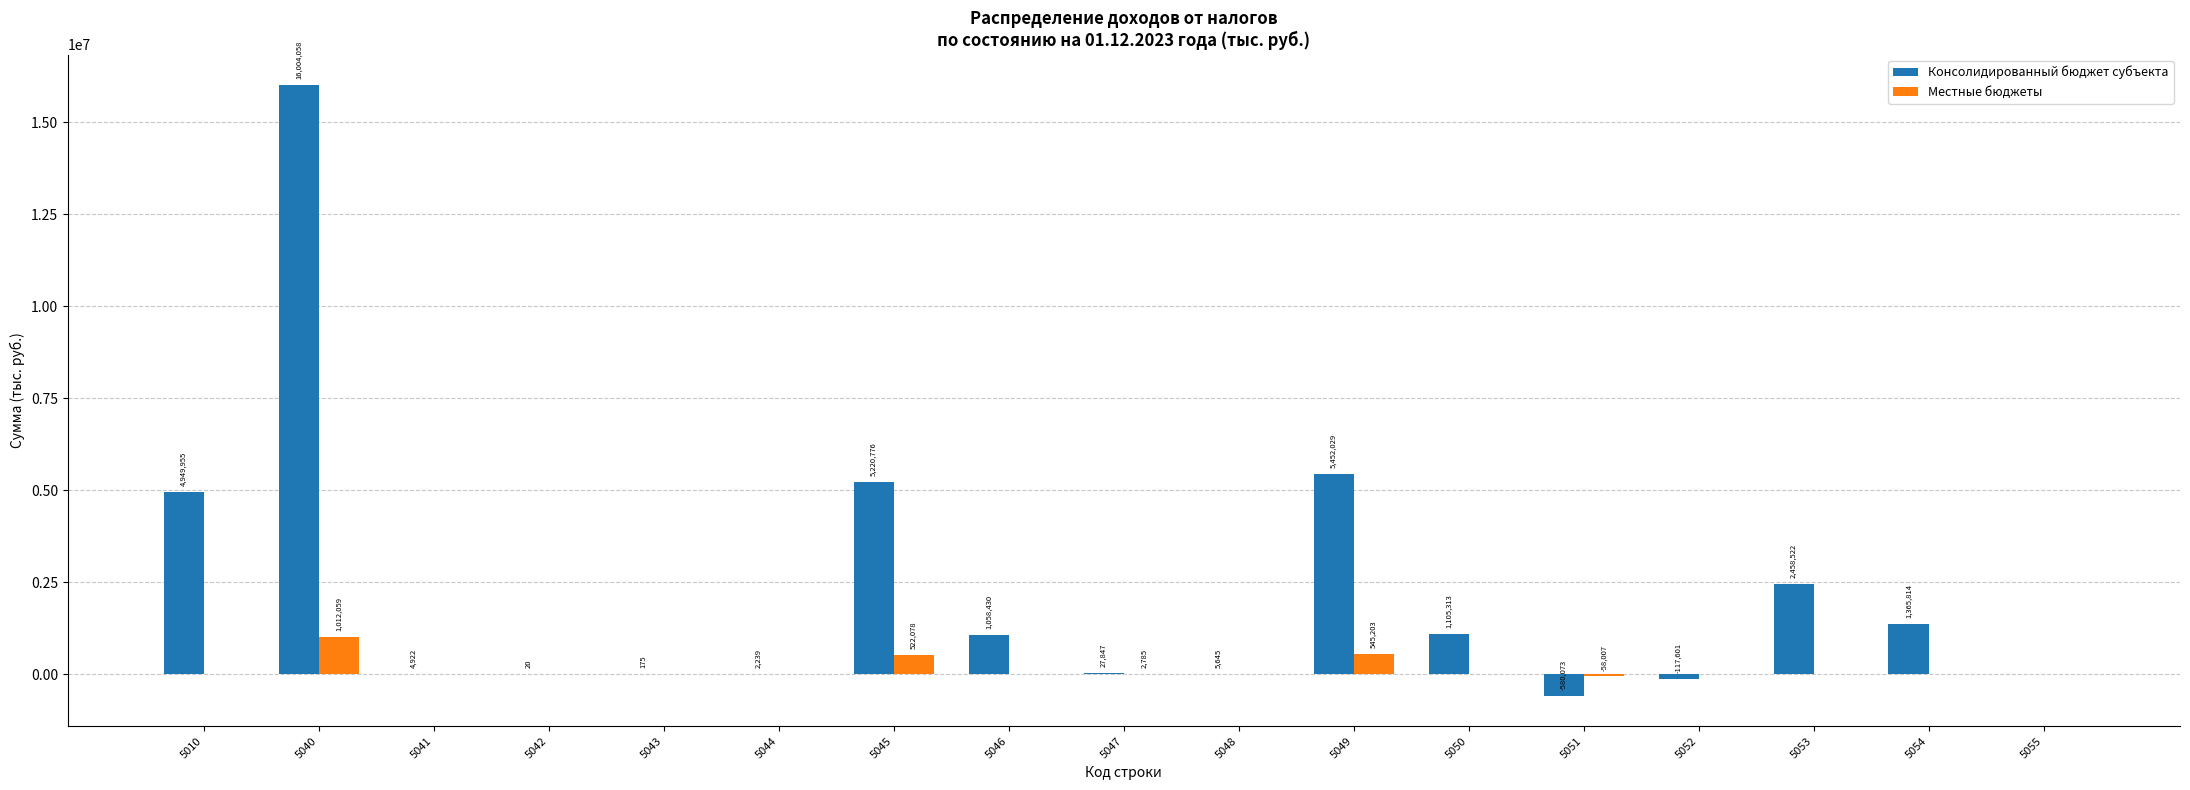

Count the number of categories in the chart.

17